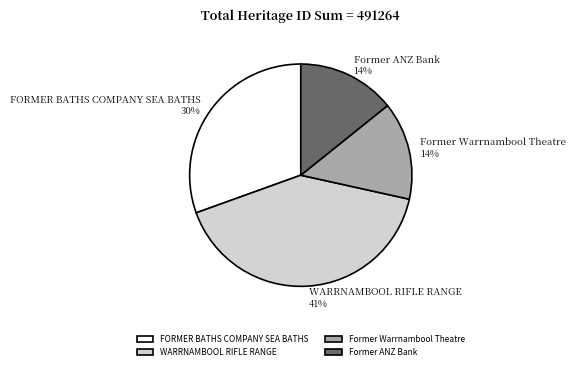

Combined, do FORMER BATHS COMPANY SEA BATHS and Former ANZ Bank account for over 50%?

No